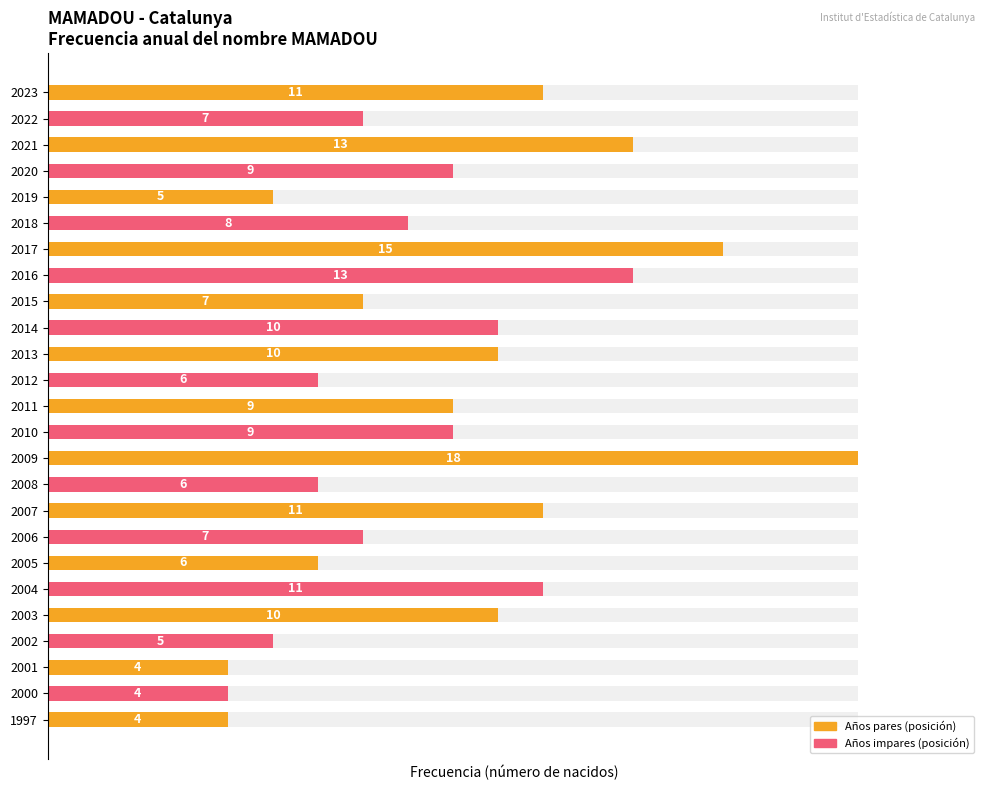

What is the ratio of the value at 2007 to the value at 2023?

1.0